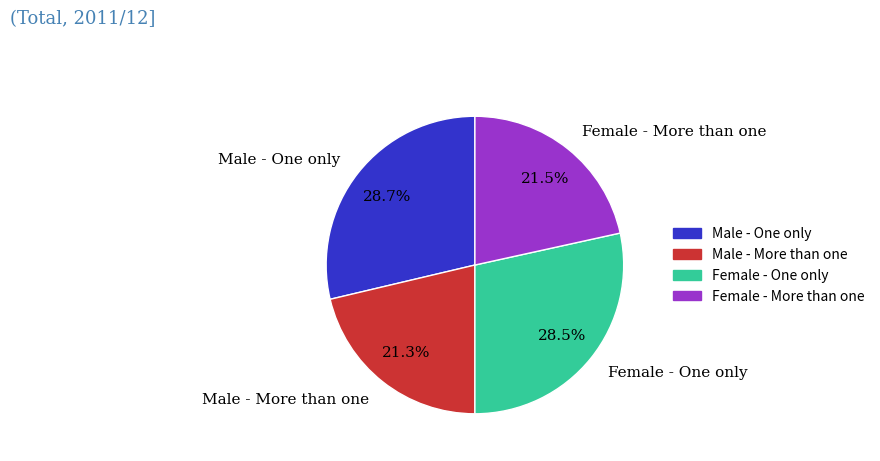

What percentage is the Male - More than one slice, to the nearest percent?

21%